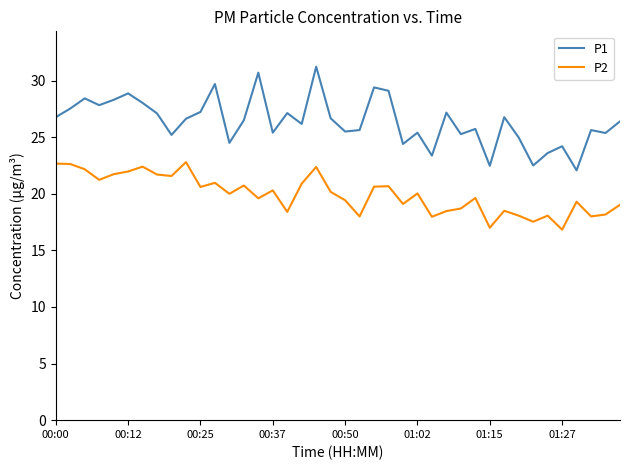

How many distinct data groups are displayed?

2